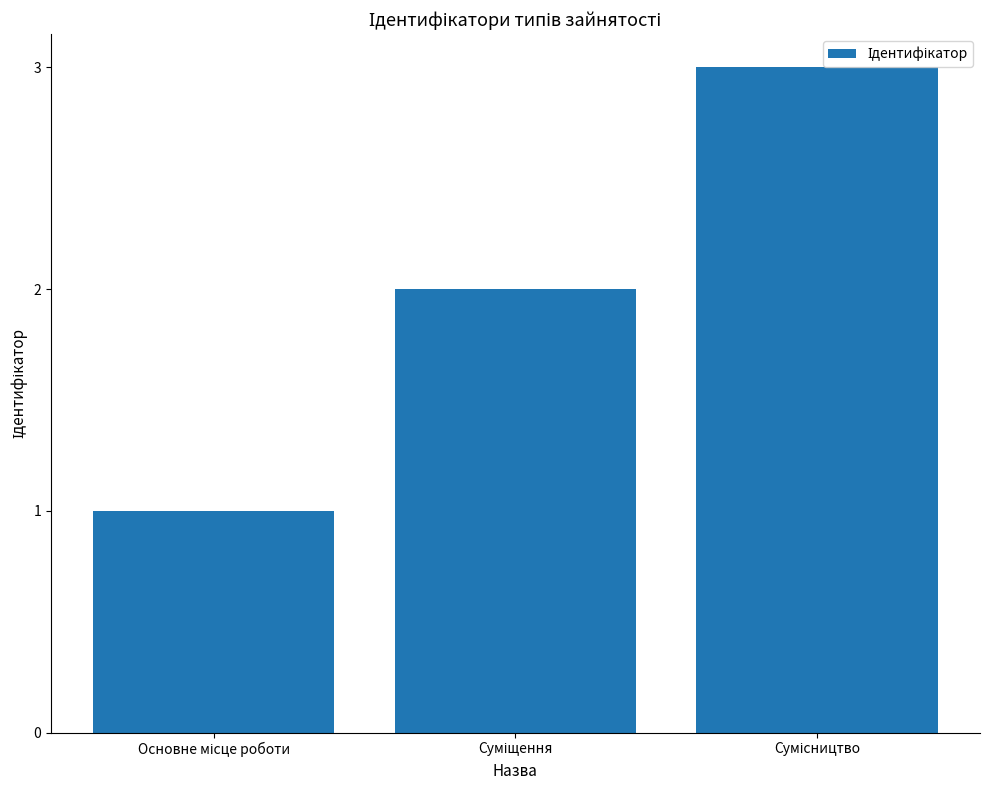

What is the greatest value displayed?

3